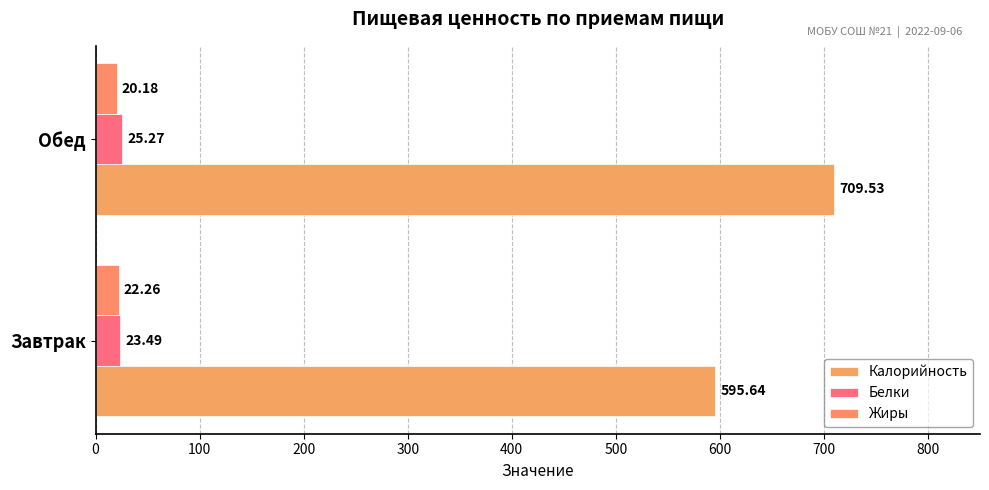

How many data points in Жиры are above 22?

1